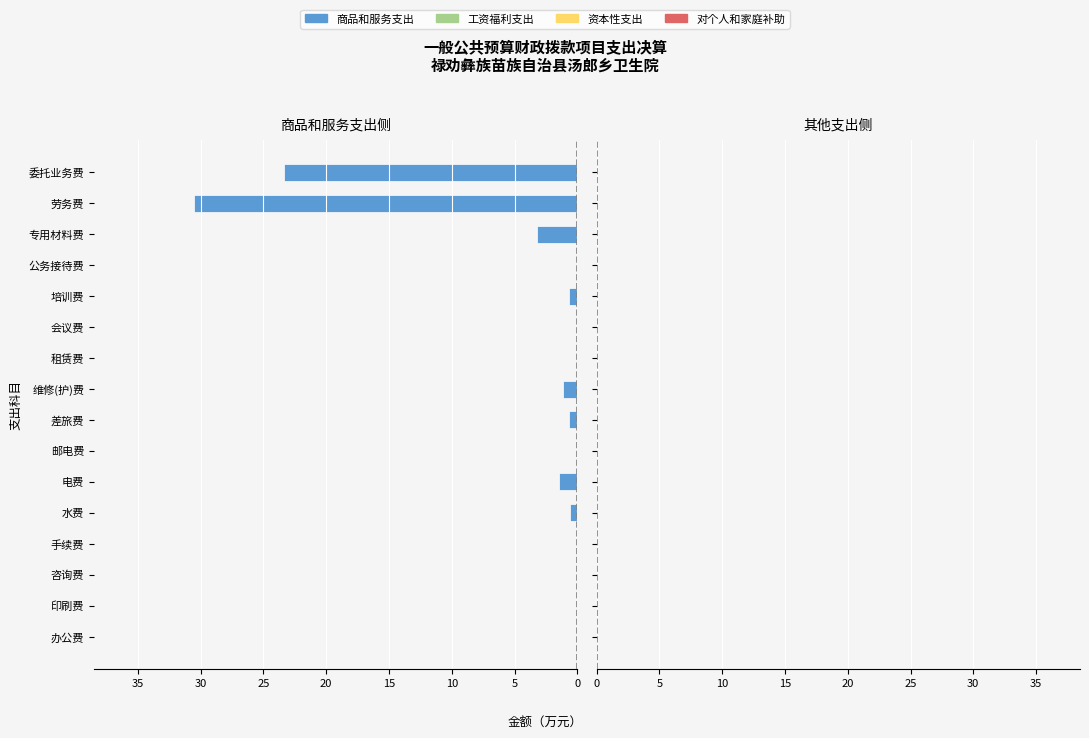

Are the bars horizontal?

Yes